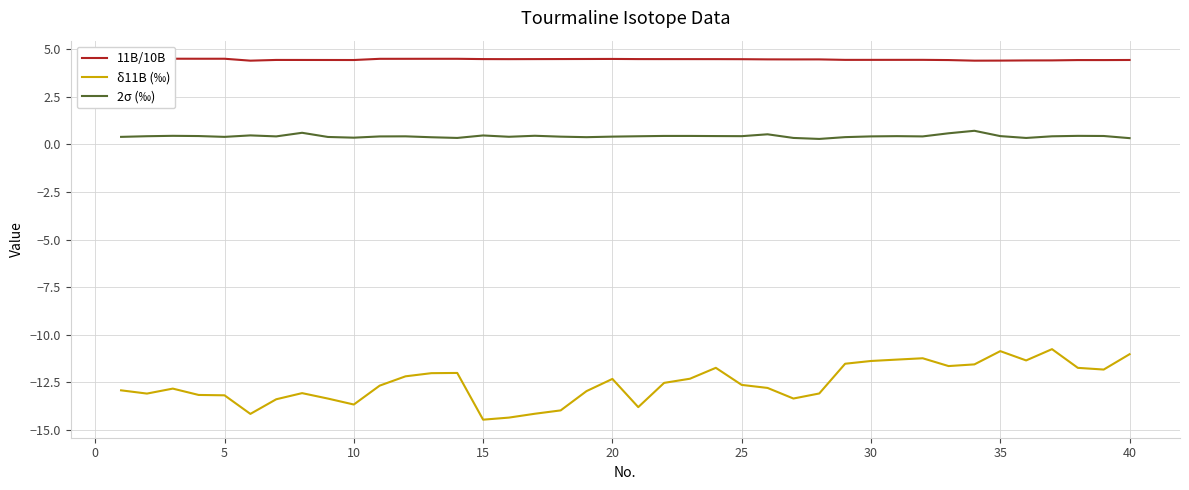

How many distinct data groups are displayed?

3